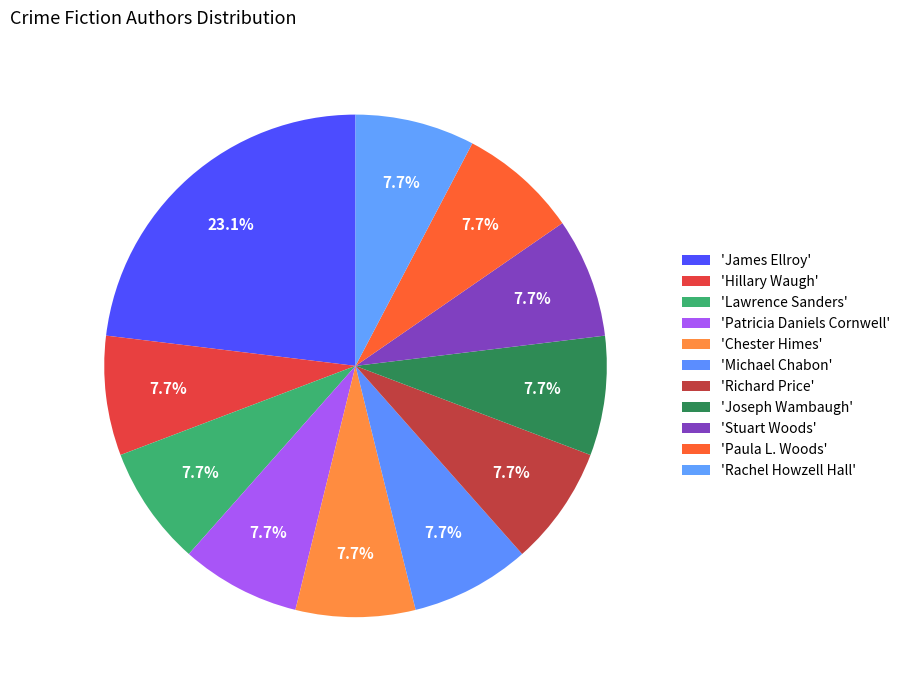

Is there a majority slice in this chart?

No